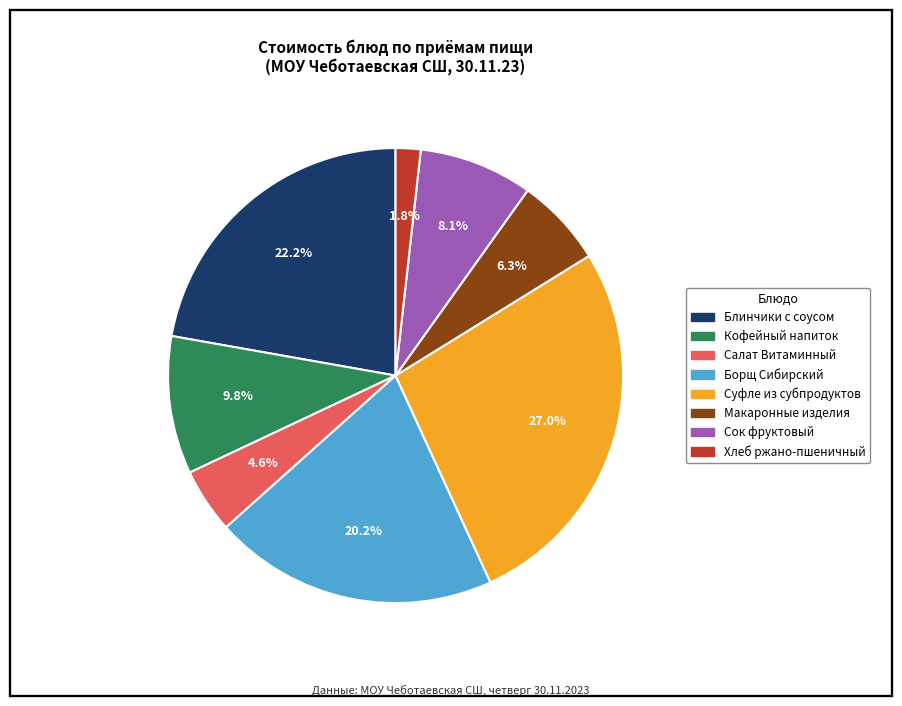

Does any single category account for the majority?

No